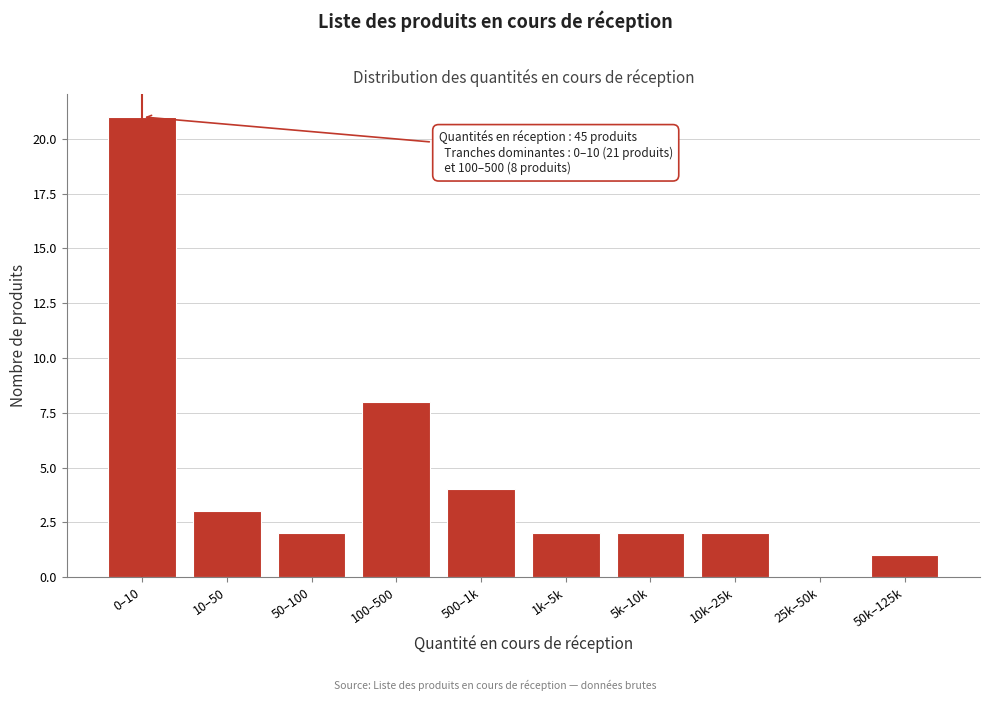

Reading left to right, transcribe all the data shown in this chart.

0–10=21	10–50=3	50–100=2	100–500=8	500–1k=4	1k–5k=2	5k–10k=2	10k–25k=2	25k–50k=0	50k–125k=1